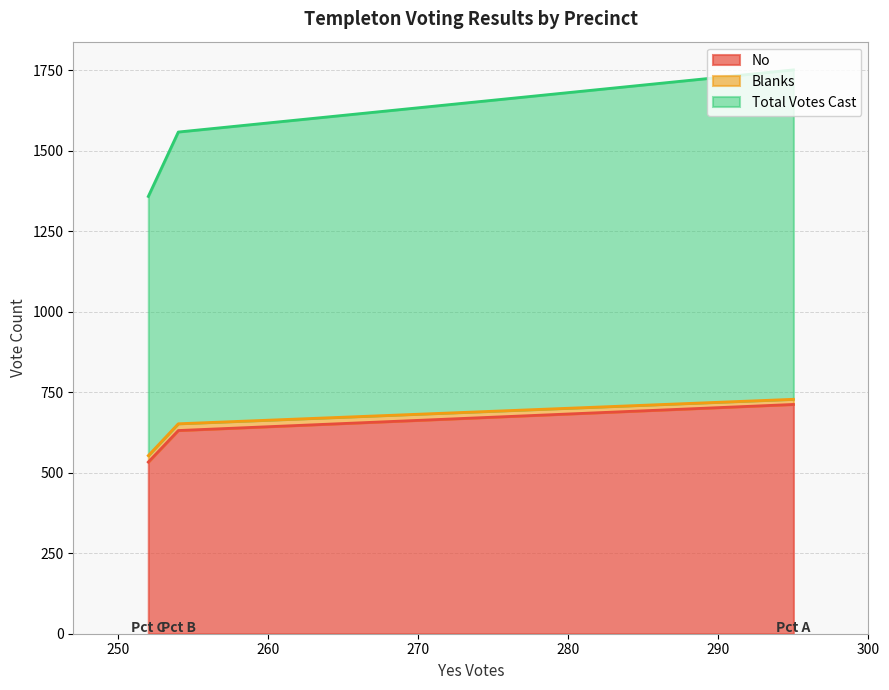

Which series has the largest total across all categories?

Total Votes Cast